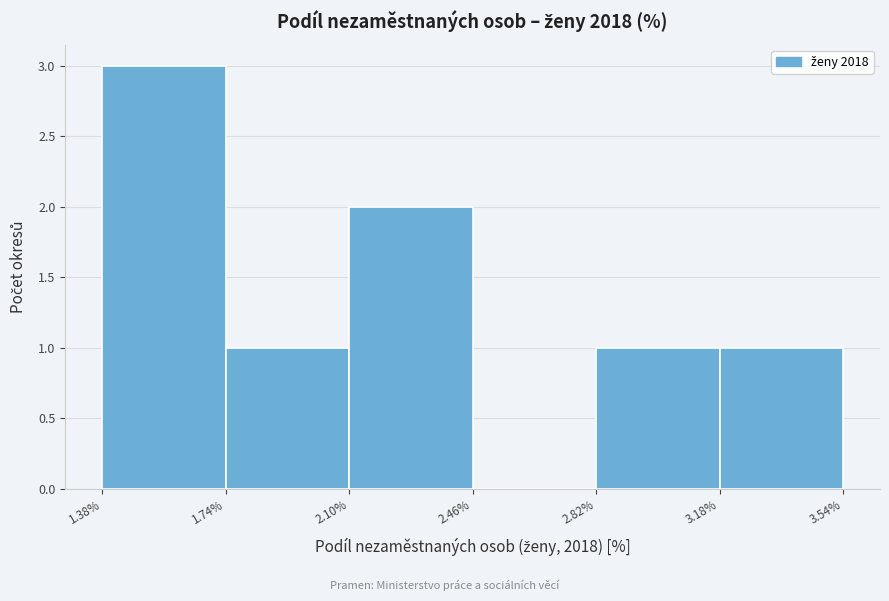

Reading left to right, transcribe this chart: for each bar, give the range it covers on the x-axis and its height. The values are not printed on the chart, so give them approximately, as read against the axis.

1.38% to 1.74%: 3
1.74% to 2.10%: 1
2.10% to 2.46%: 2
2.46% to 2.82%: 0
2.82% to 3.18%: 1
3.18% to 3.54%: 1